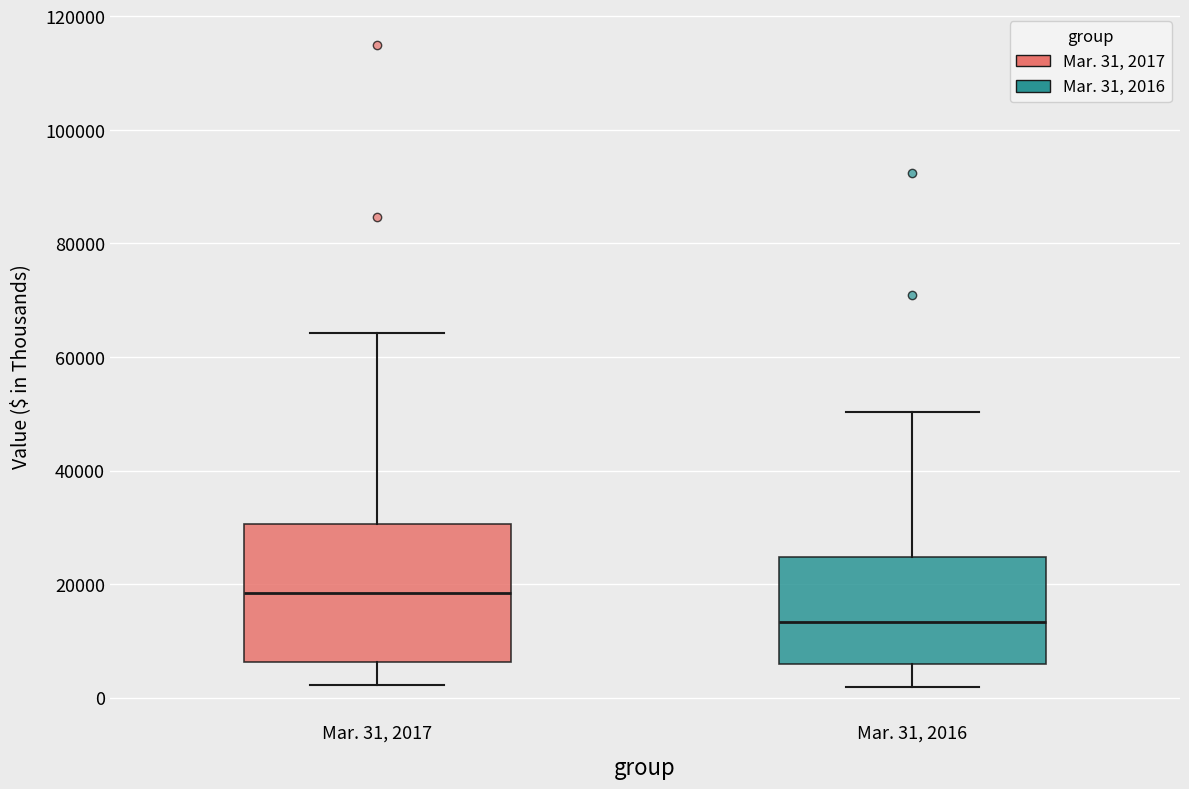

Reading left to right, transcribe this box plot: for each box, give where its median line is, the range the box spans, and where its two whiskers end, as read against the y-axis. The values are not printed on the chart, so give them approximately, as read against the axis.

Mar. 31, 2017: median 18000, box 6000 to 30000, whiskers 2000 to 64000
Mar. 31, 2016: median 14000, box 6000 to 24000, whiskers 2000 to 50000